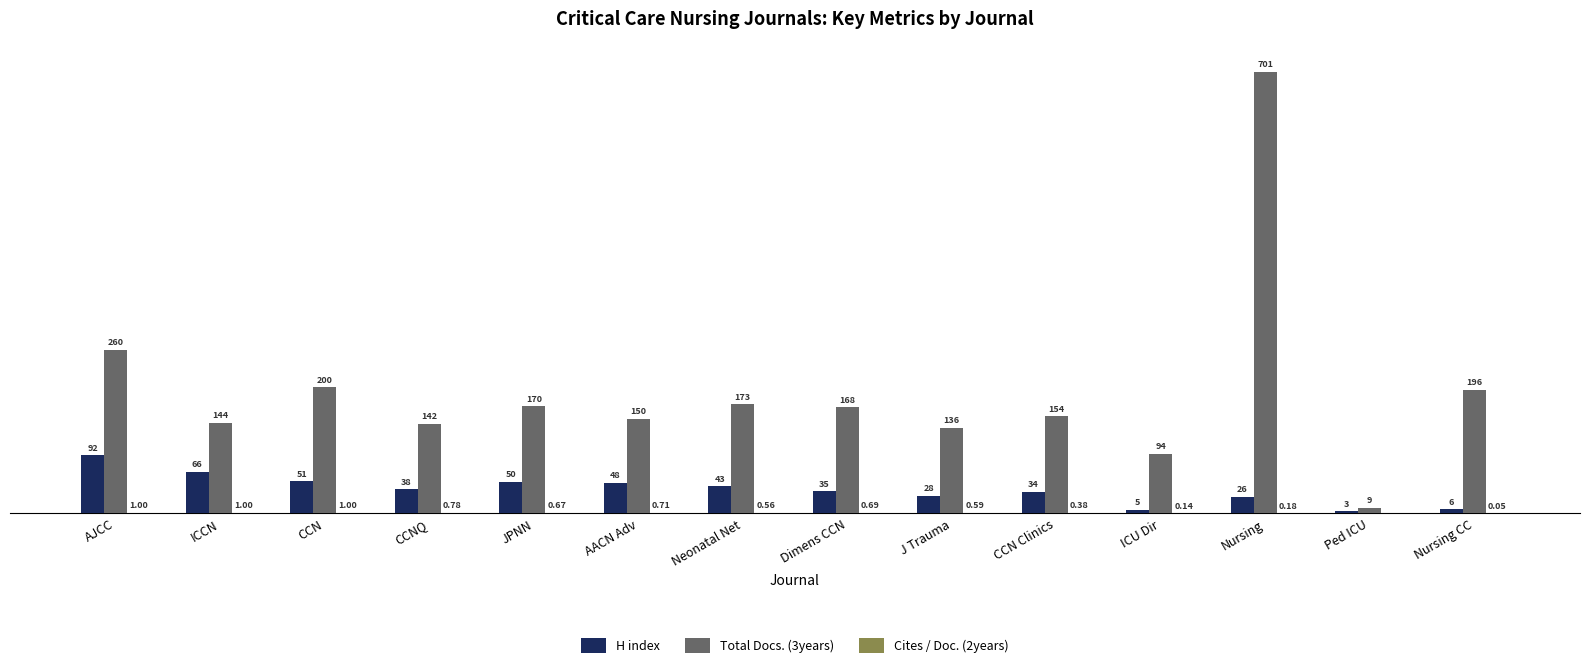

At which category does the chart reach its peak across all series?

Nursing